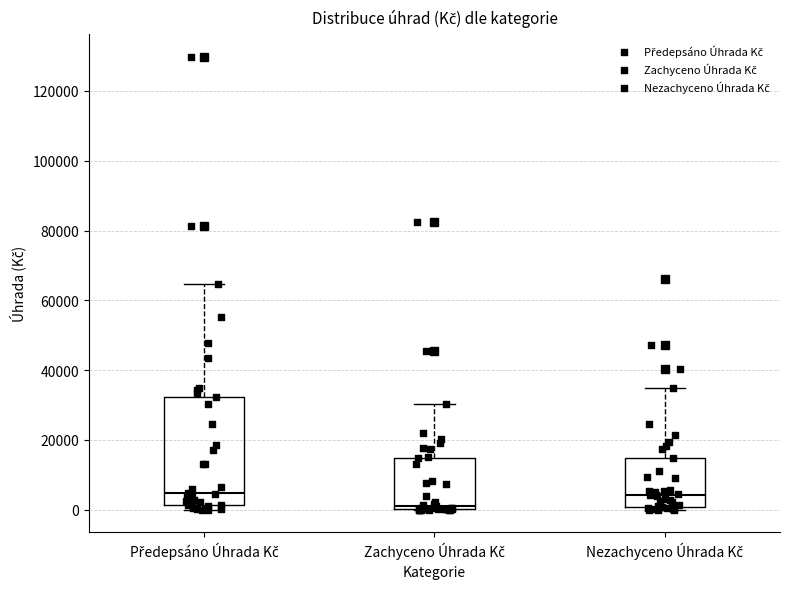

Reading left to right, read every box against the y-axis: the position of its median line, the range the box covers, and the ends of its whiskers. The values are not printed on the chart, so give them approximately, as read against the axis.

Předepsáno Úhrada Kč: median 4000, box 2000 to 32000, whiskers 0 to 64000
Zachyceno Úhrada Kč: median 0 (just above the box's lower edge), box 0 to 14000, whiskers 0 to 30000
Nezachyceno Úhrada Kč: median 4000, box 0 to 14000, whiskers 0 (just below the box's lower edge) to 34000